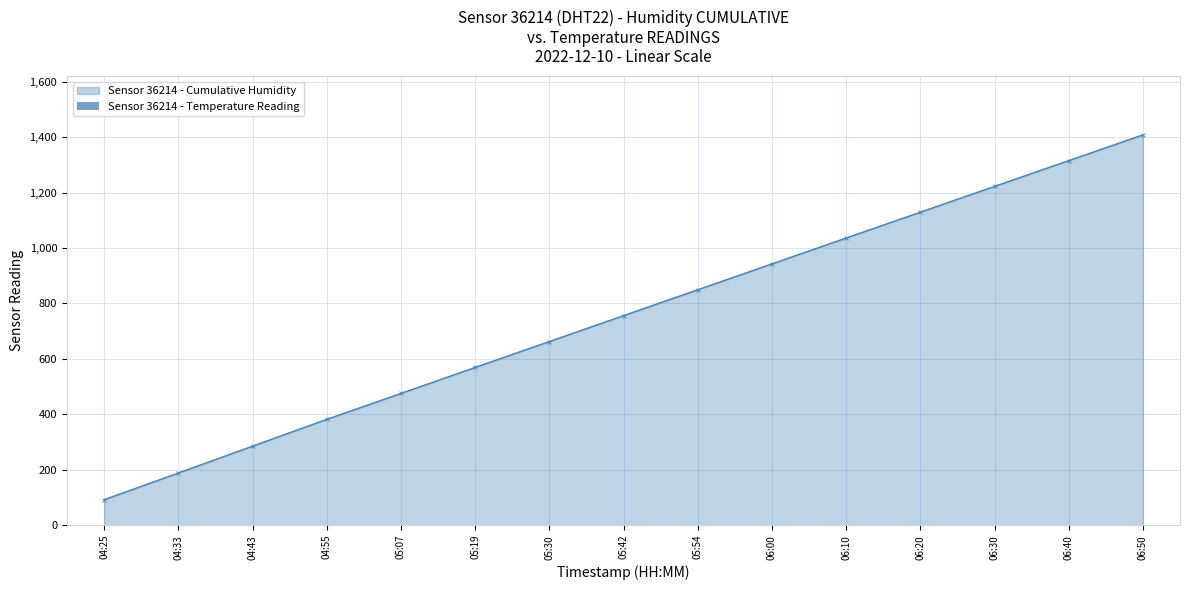

Between 05:54 and 05:19, which is larger?

05:54